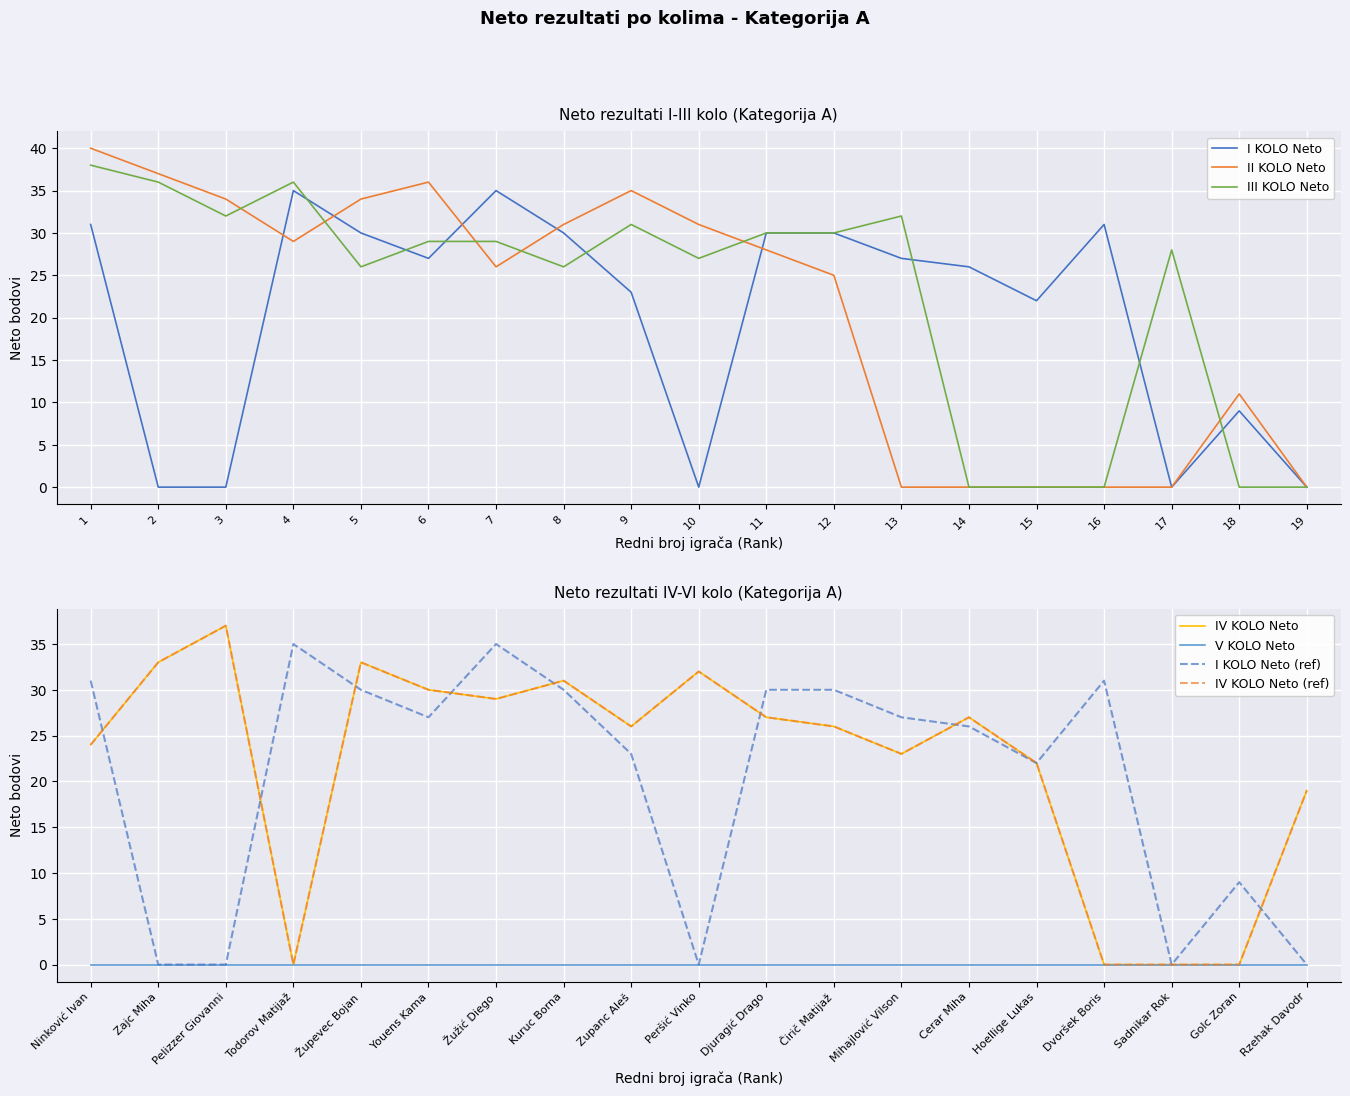

The value of I KOLO Neto at 13 is 27. True or false?

True